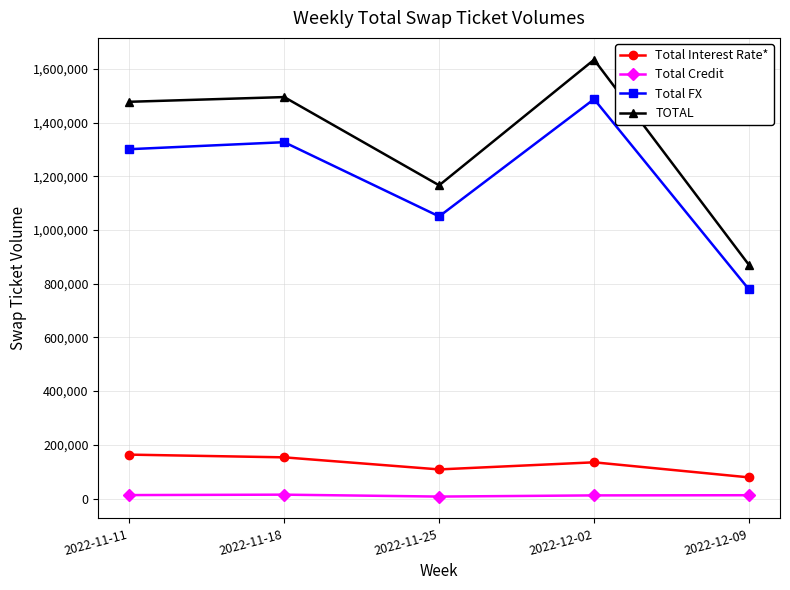

Which category has the highest value across all series?

2022-12-02